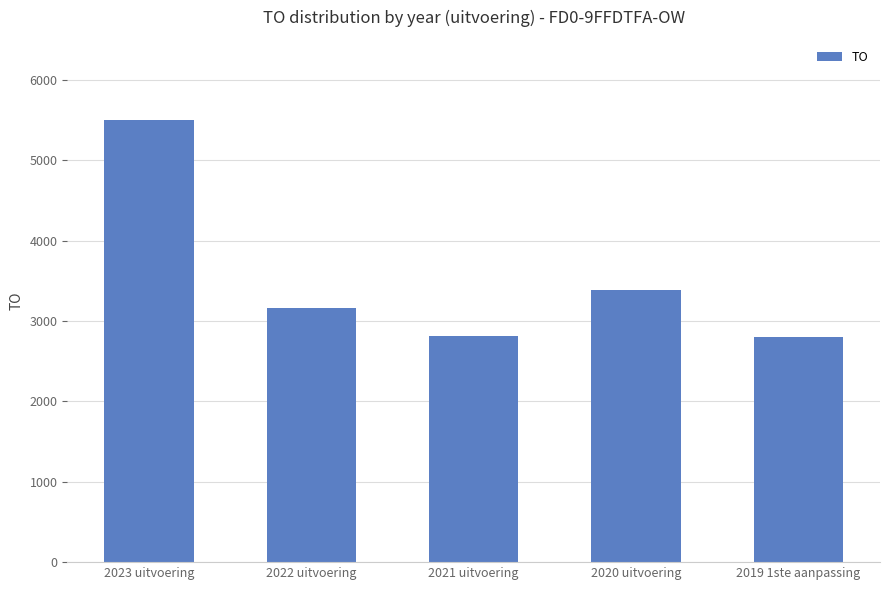

What is the value of the 4th bar from the left?

3384